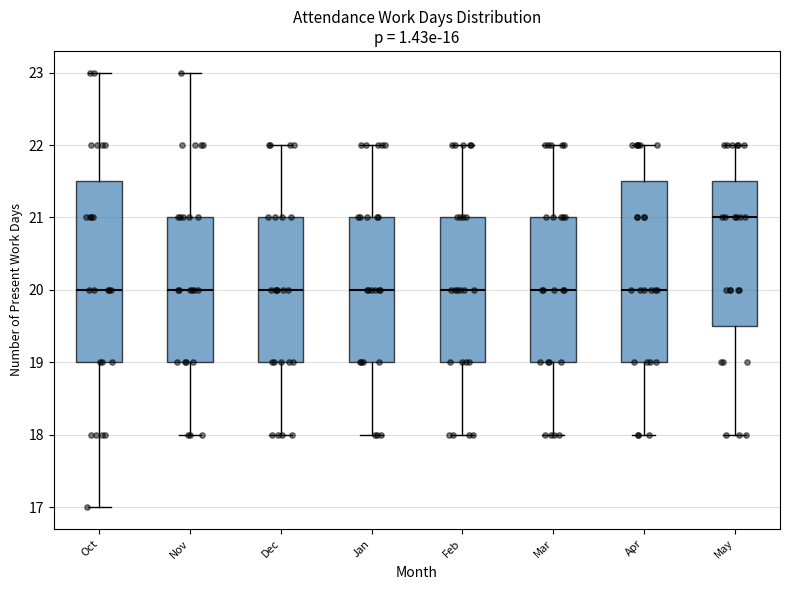

Reading left to right, read every box against the y-axis: the position of its median line, the range the box covers, and the ends of its whiskers. The values are not printed on the chart, so give them approximately, as read against the axis.

Oct: median 20.0, box 19.0 to 21.5, whiskers 17.0 to 23.0
Nov: median 20.0, box 19.0 to 21.0, whiskers 18.0 to 23.0
Dec: median 20.0, box 19.0 to 21.0, whiskers 18.0 to 22.0
Jan: median 20.0, box 19.0 to 21.0, whiskers 18.0 to 22.0
Feb: median 20.0, box 19.0 to 21.0, whiskers 18.0 to 22.0
Mar: median 20.0, box 19.0 to 21.0, whiskers 18.0 to 22.0
Apr: median 20.0, box 19.0 to 21.5, whiskers 18.0 to 22.0
May: median 21.0, box 19.5 to 21.5, whiskers 18.0 to 22.0